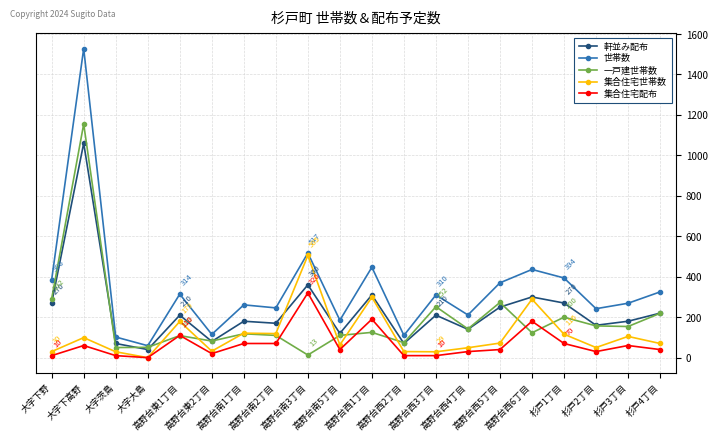

At which category is the sum across all series the highest?

大字下高野